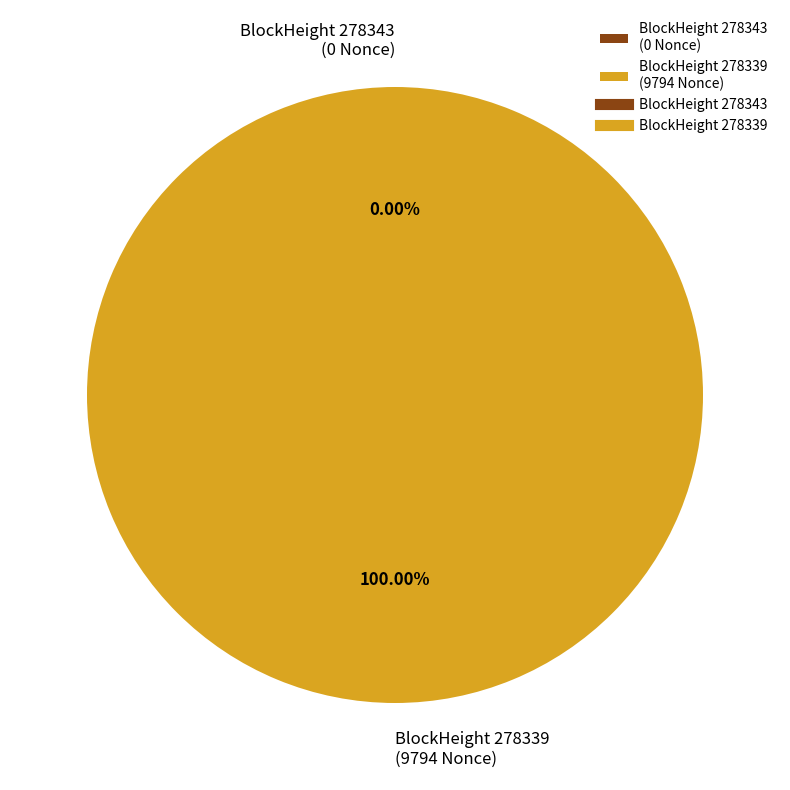

To the nearest percent, what is the average slice percentage?

50%